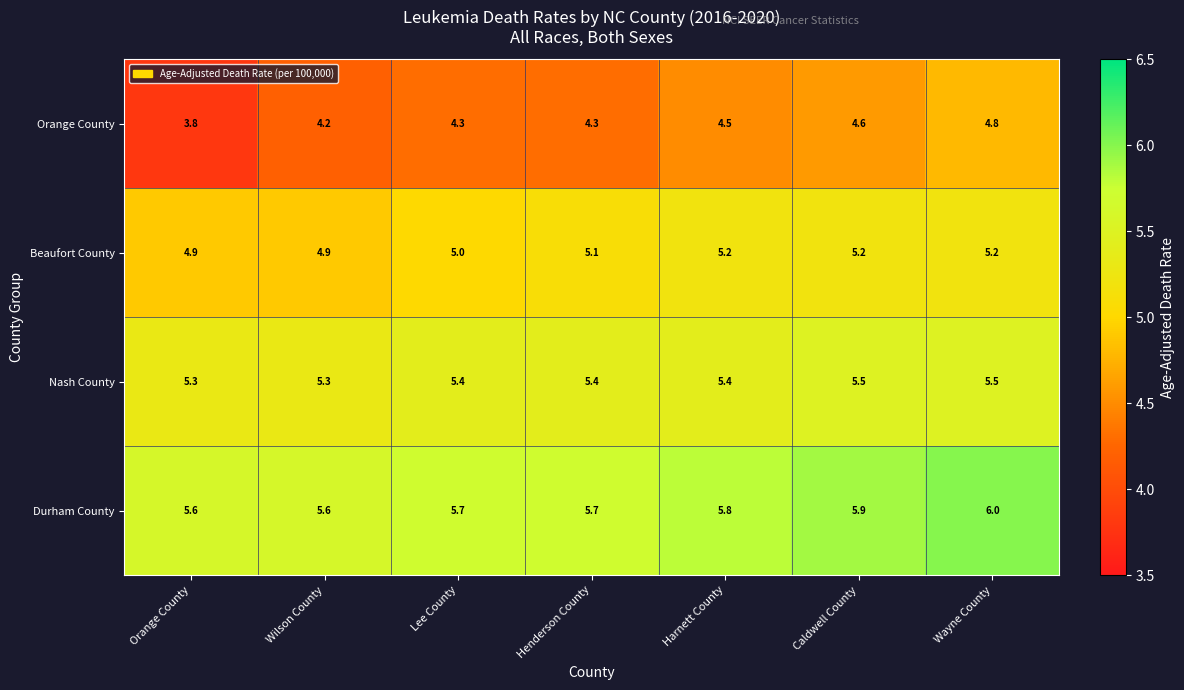

How many data points does each series have?

7